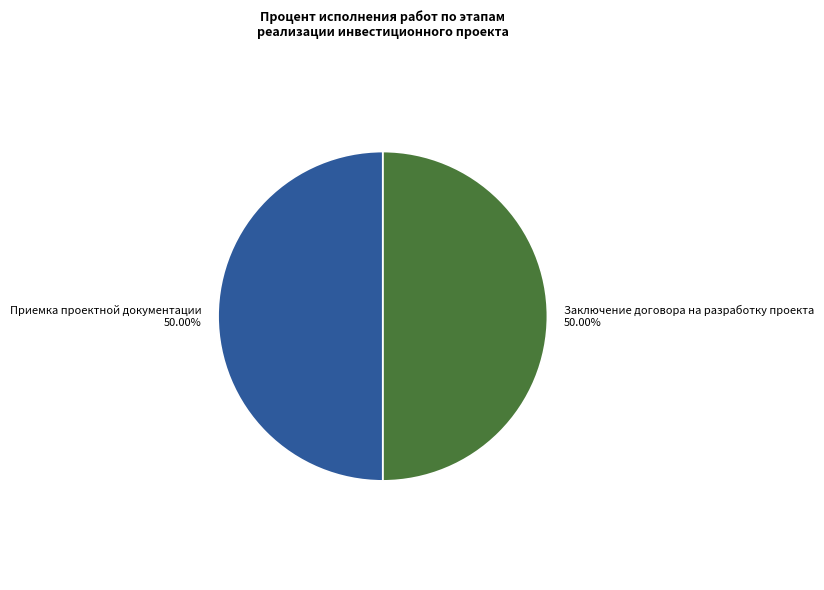

Approximately how many times larger is the value at Заключение договора на разработку проекта compared to Приемка проектной документации?

1.0